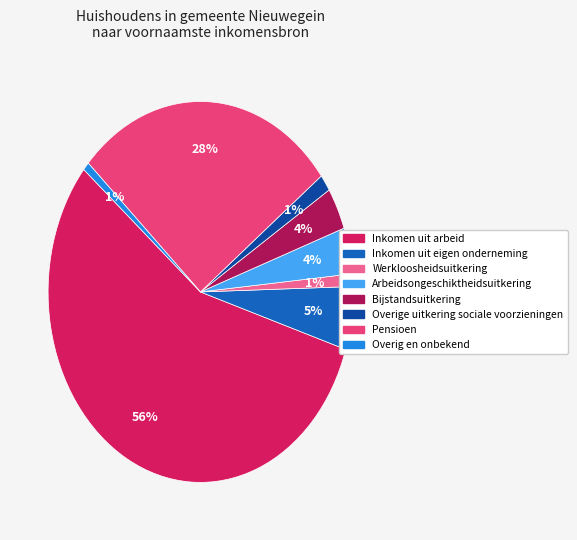

How many segments does this pie chart have?

8